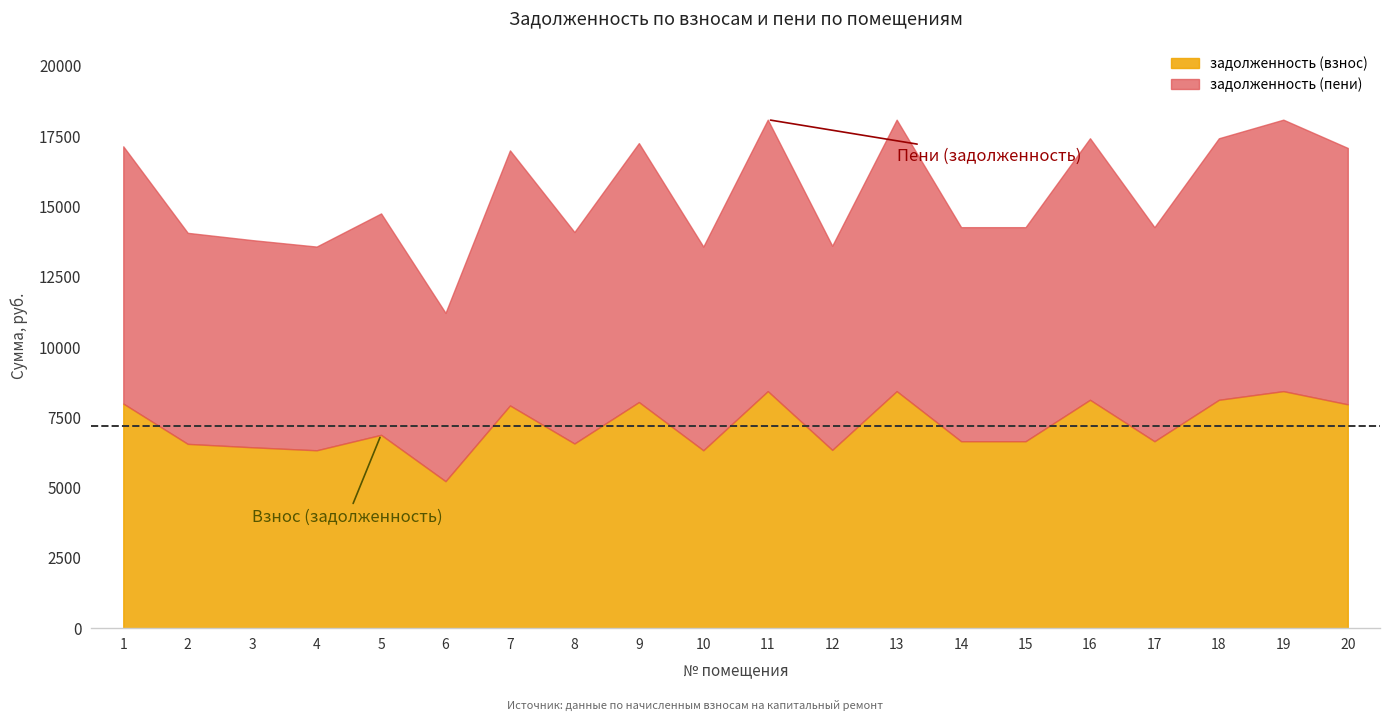

Rank the series by their maximum value, from lowest to highest.

задолженность (взнос), задолженность (пени)